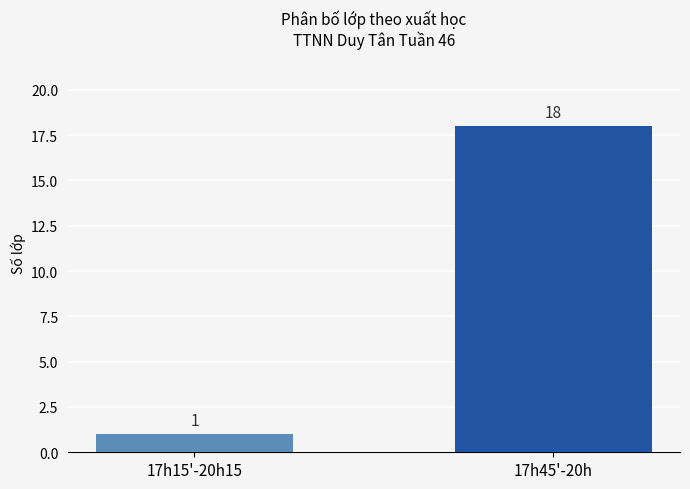

What is the change in value from 17h15'-20h15 to 17h45'-20h?

+17